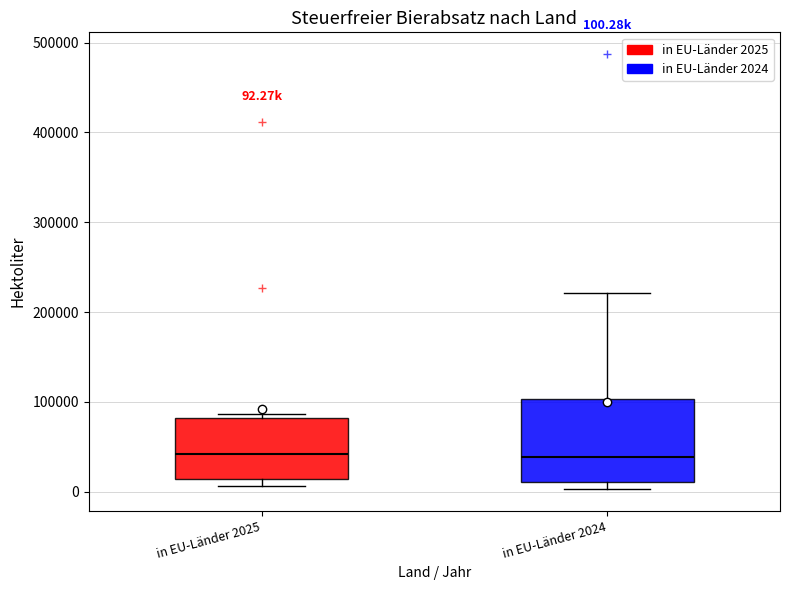

Which box is the tallest, from its lower edge to its upper edge?

in EU-Länder 2024